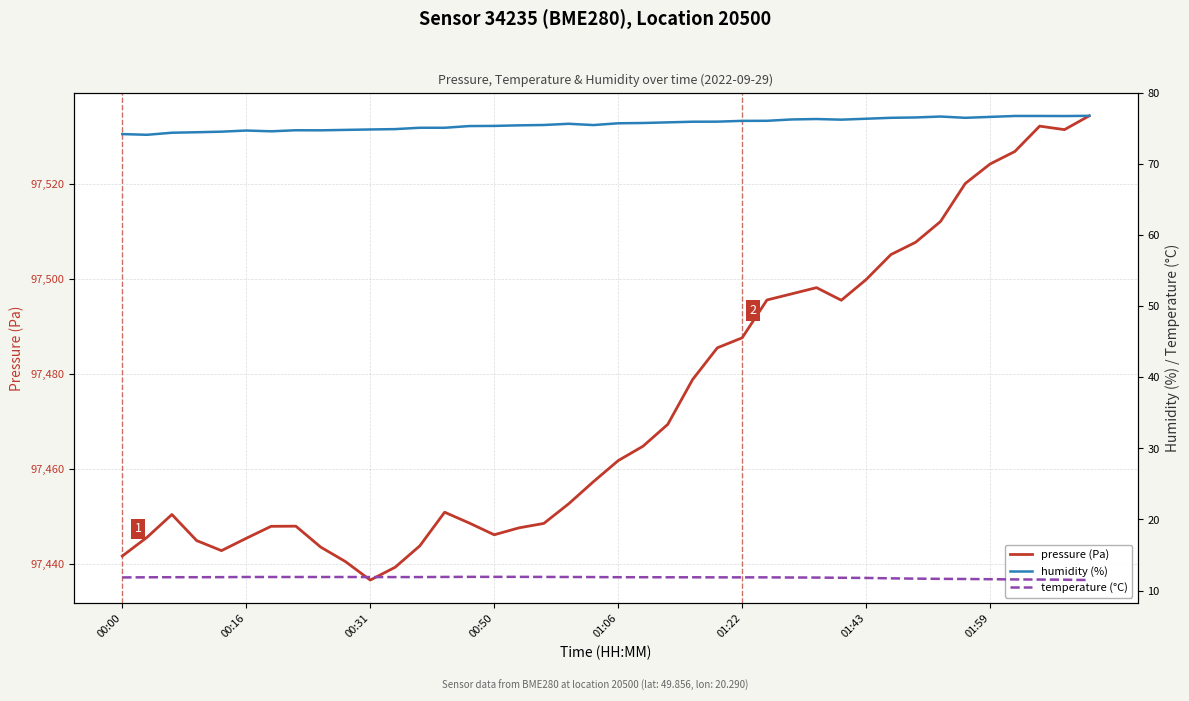

What is the total value across all series at 37?

97620.6